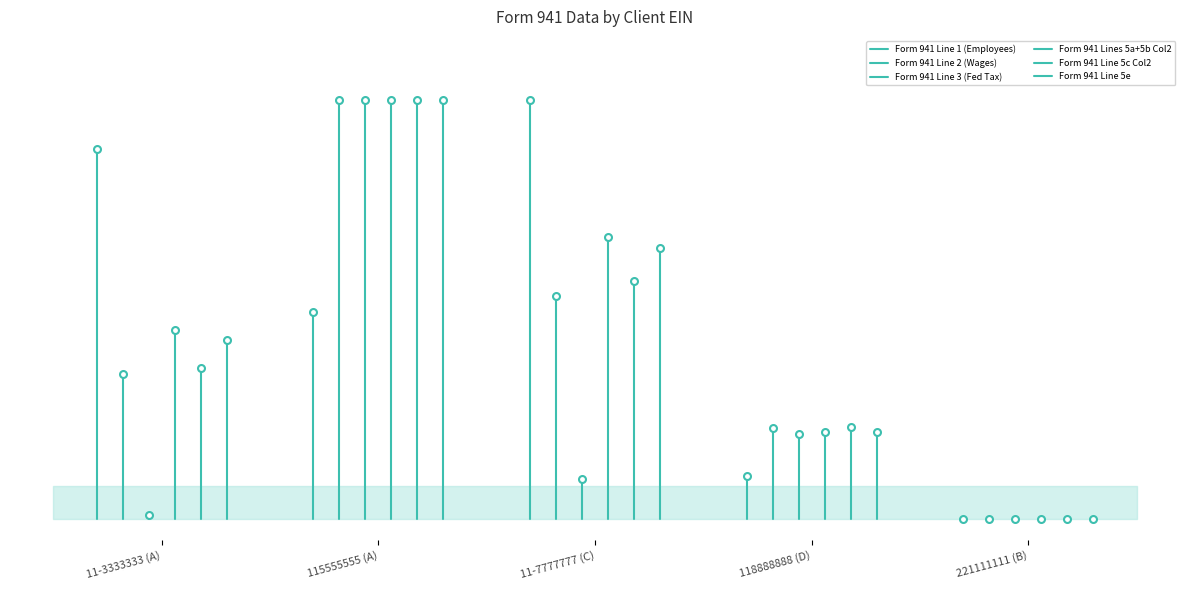

What is the approximate value of Form 941 Line 2 (Wages) at 115555555 (A)?

0.3